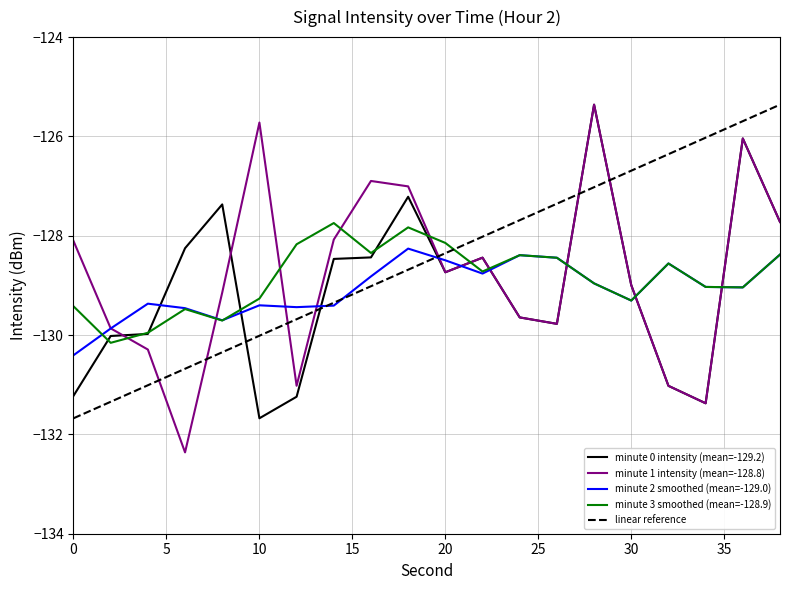

What is the smallest value displayed?

-132.4